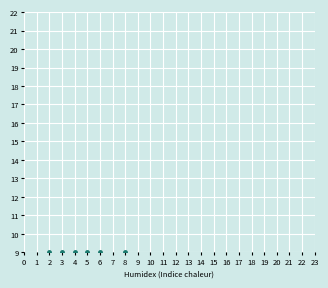

How many lines are shown in the chart?

6